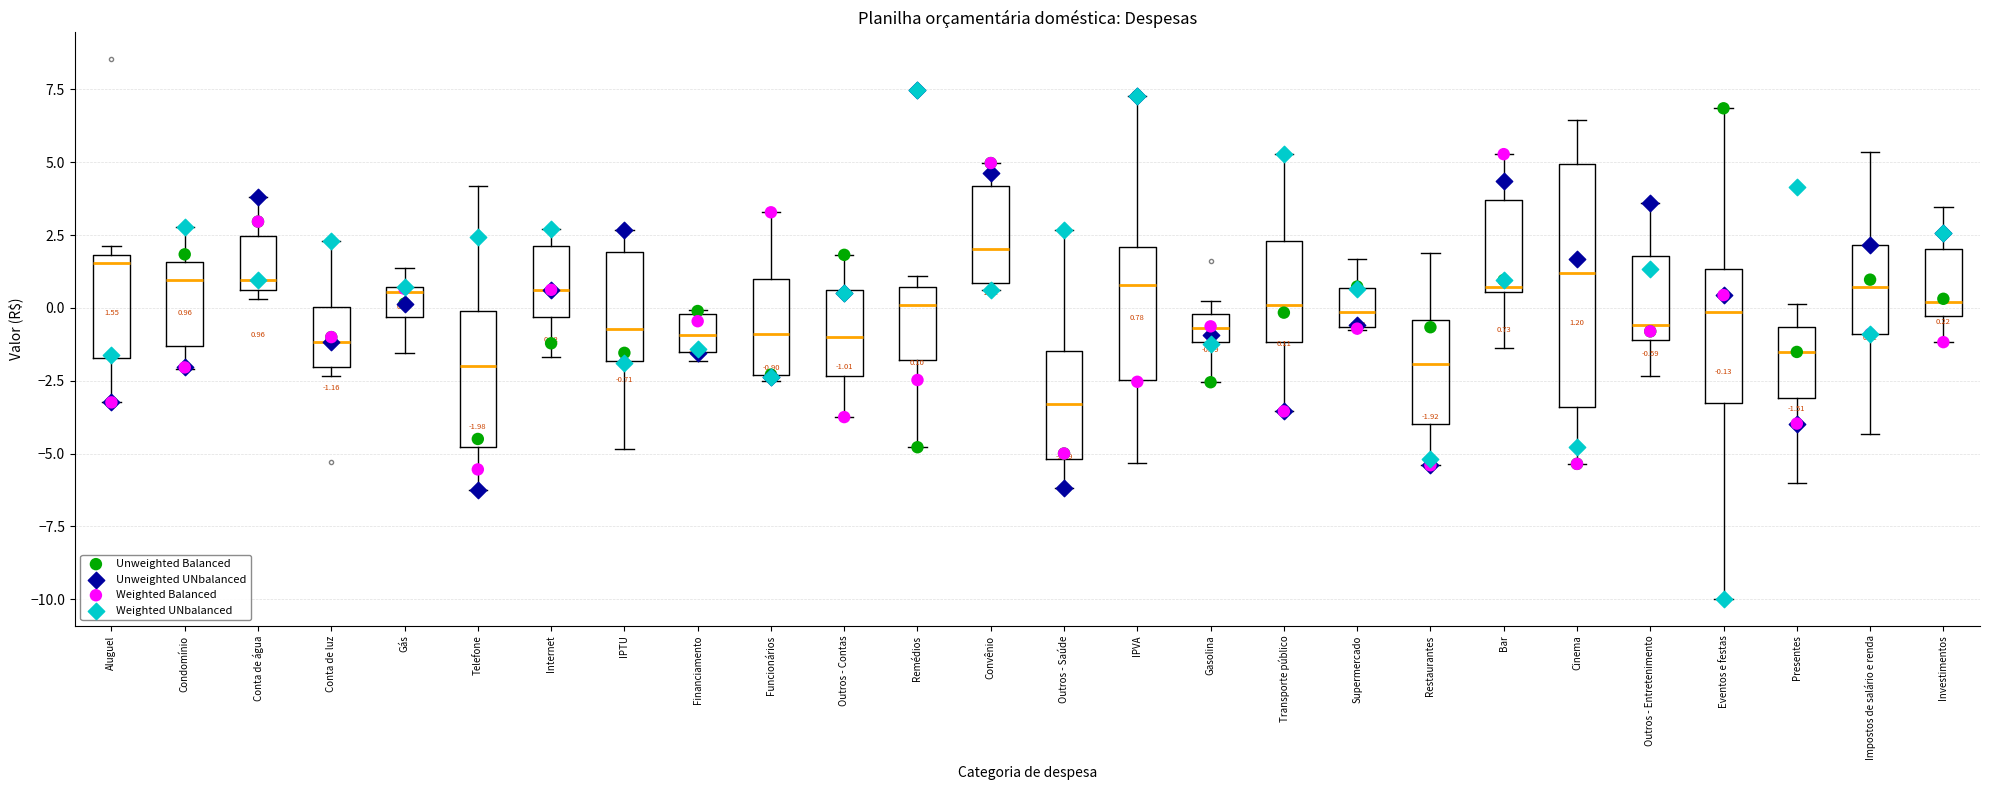

Comparing the boxes themselves (not the whiskers), which one is the tallest?

Cinema